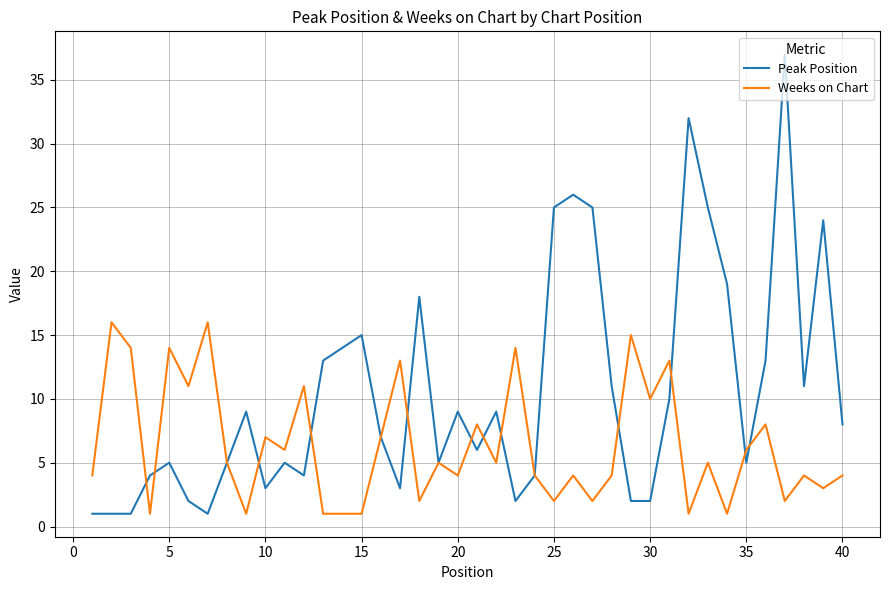

Does the chart have visible grid lines?

Yes